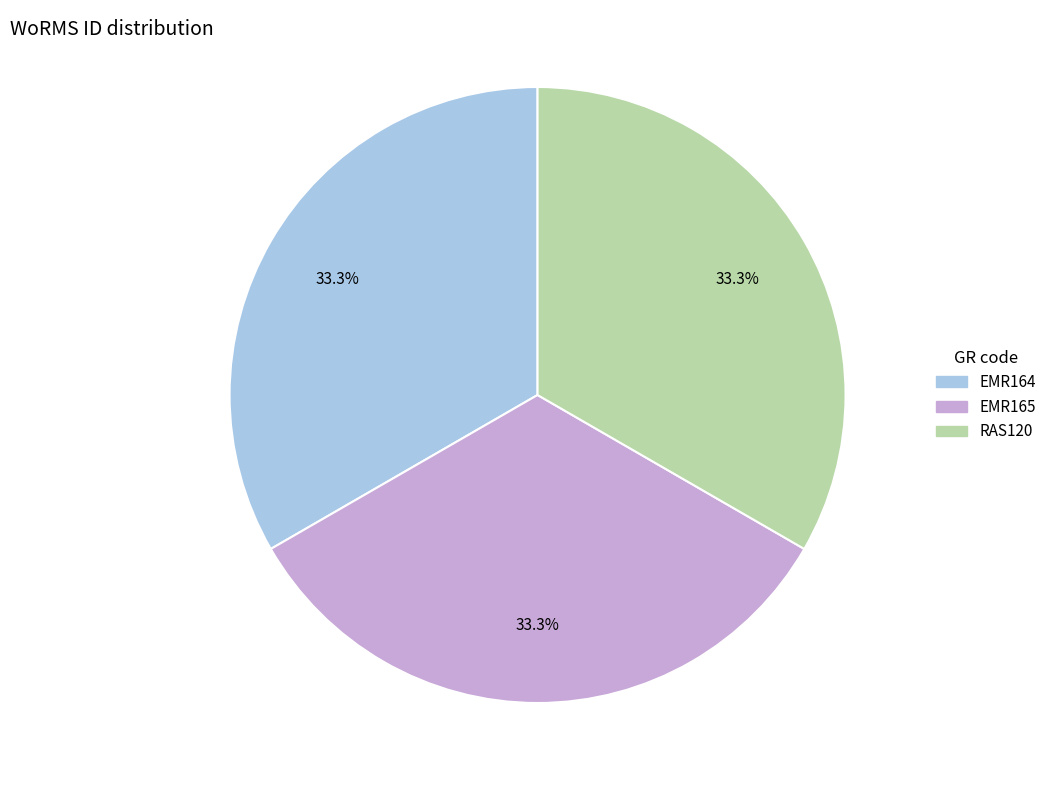

Count the number of slices in the pie.

3